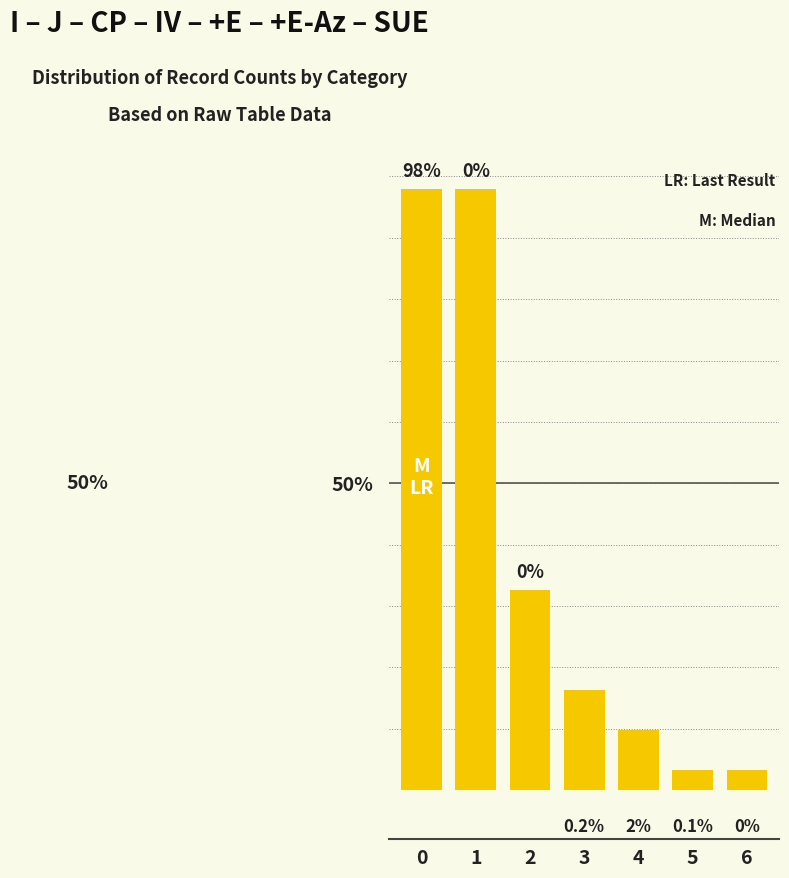

Reading left to right, list all the values displayed in this chart.

98.0	98.0	32.7	16.3	9.8	3.3	3.3